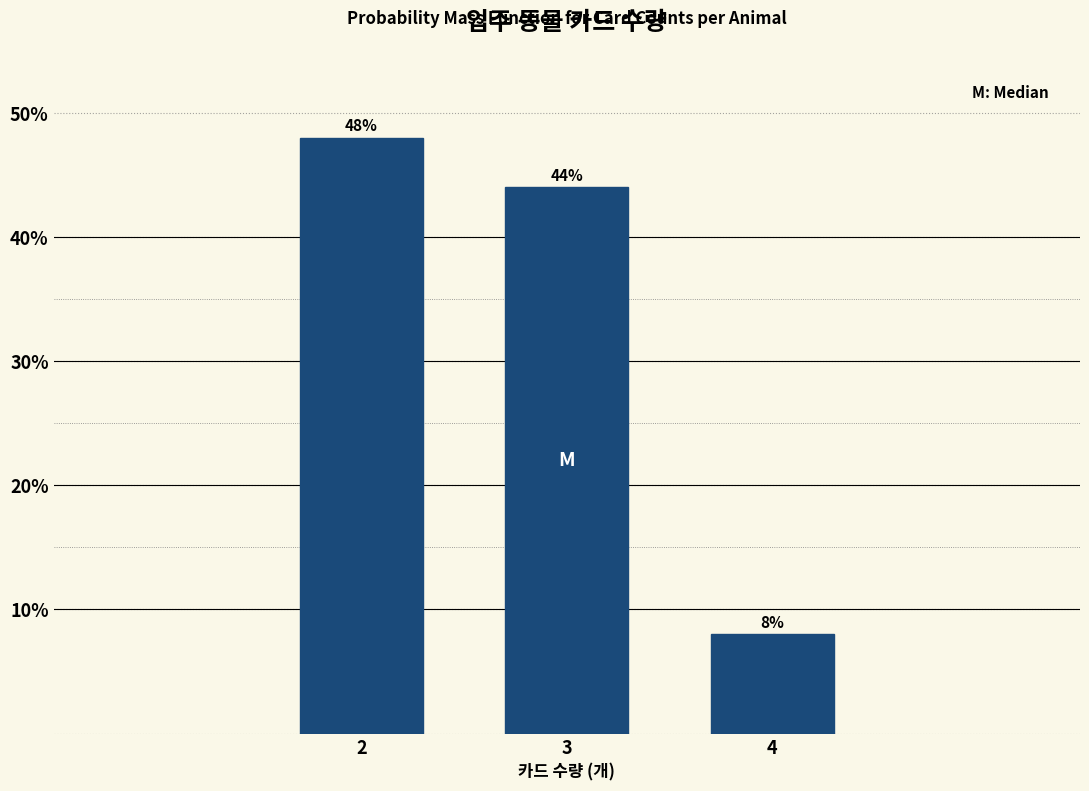

Reading left to right, extract all data points from this chart.

2=48	3=44	4=8